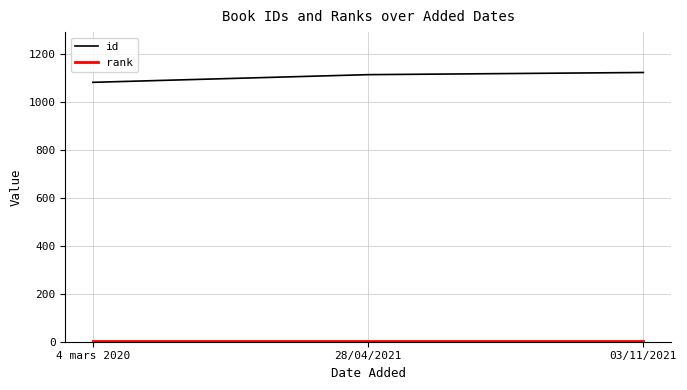

What is the smallest value displayed?

1